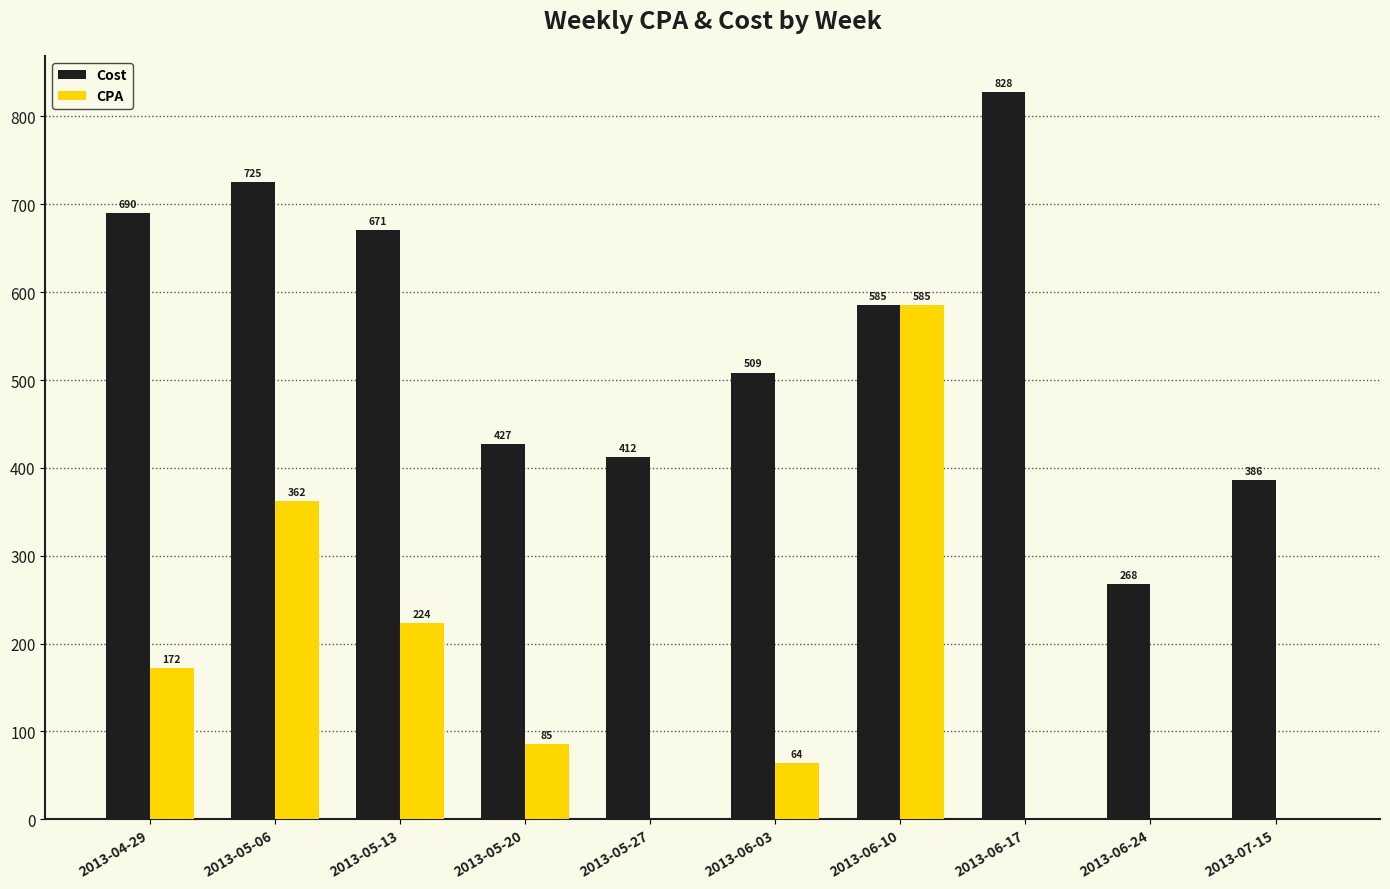

Where is Cost nearest to the value 547?

2013-06-10